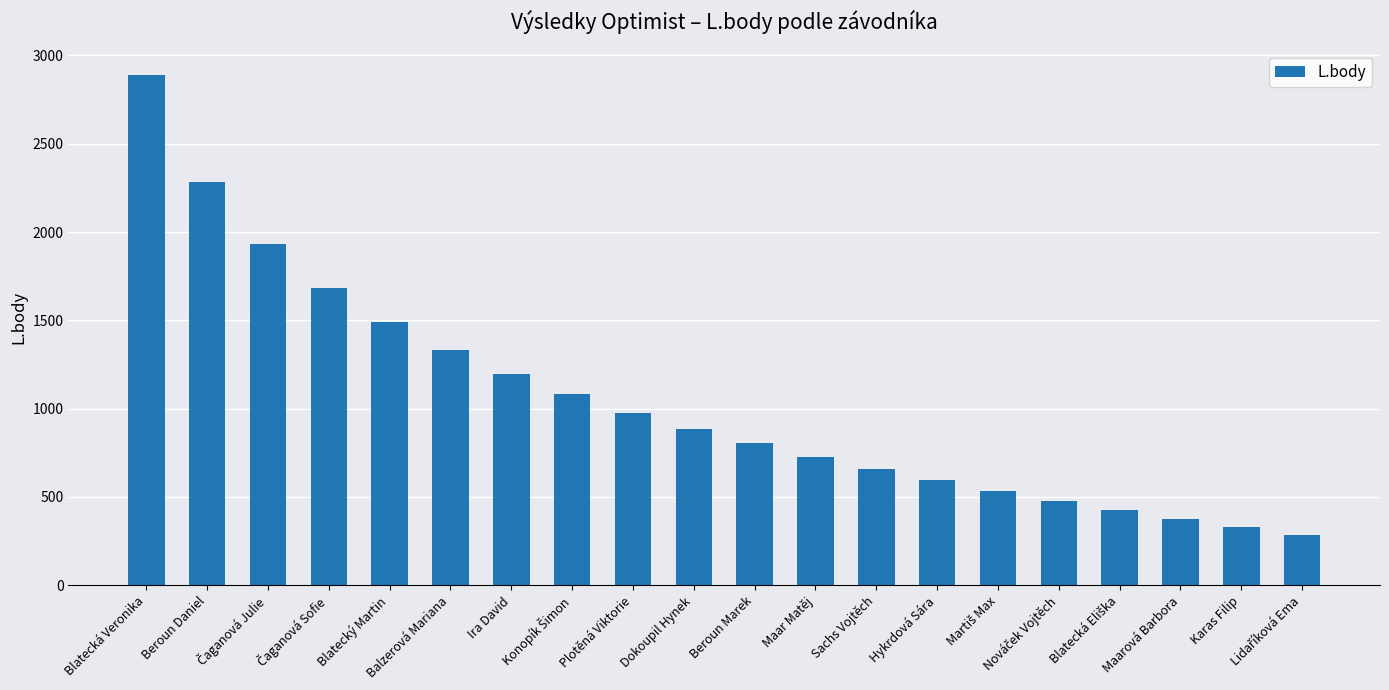

What is the difference between the second highest and second lowest values?

1956